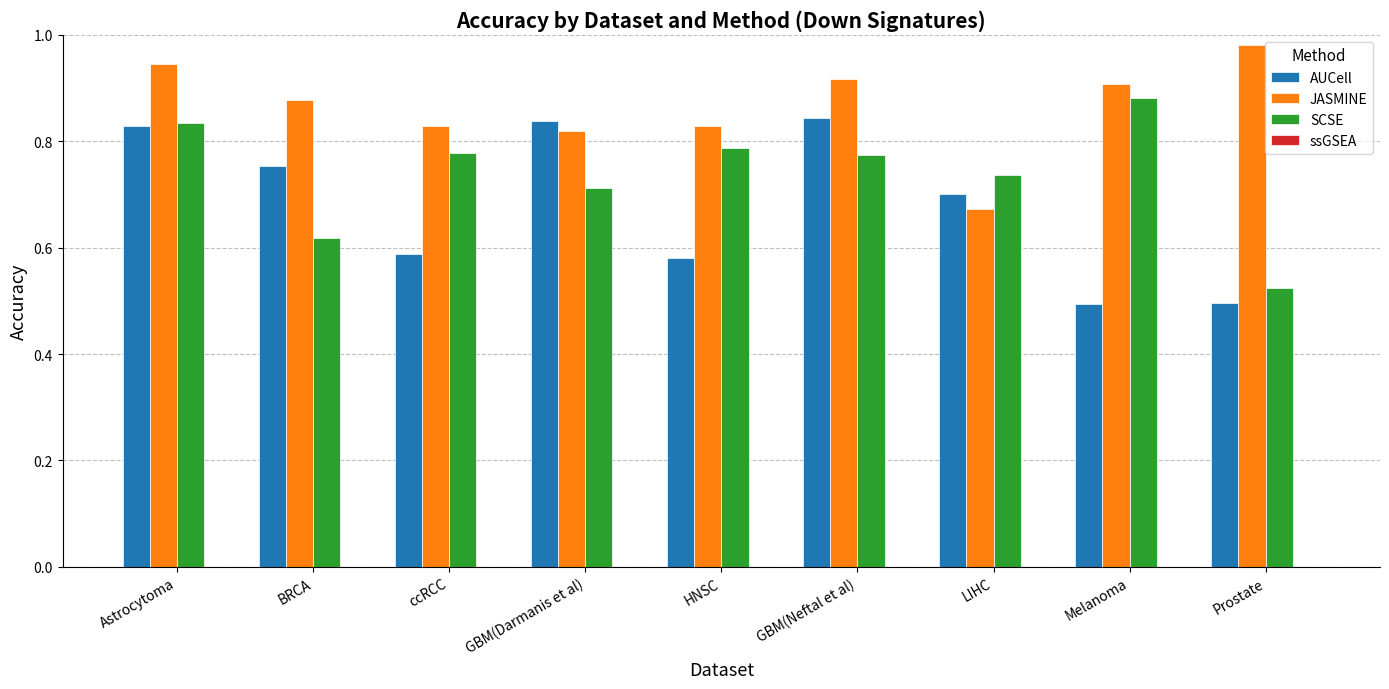

What is the difference between the second highest and minimum values in the JASMINE series?

0.3